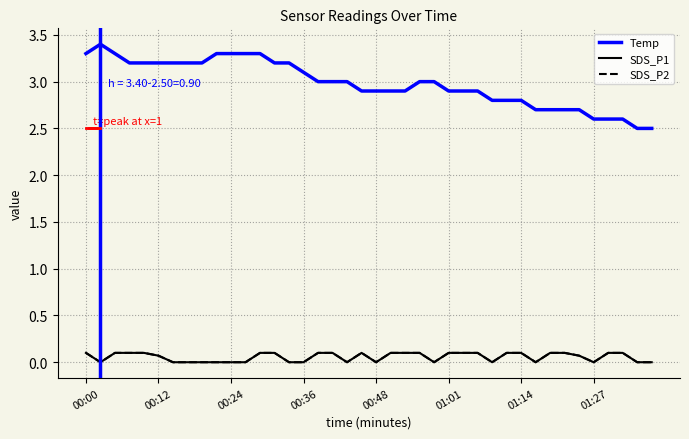

Where is SDS_P1 nearest to the value 0?

00:02